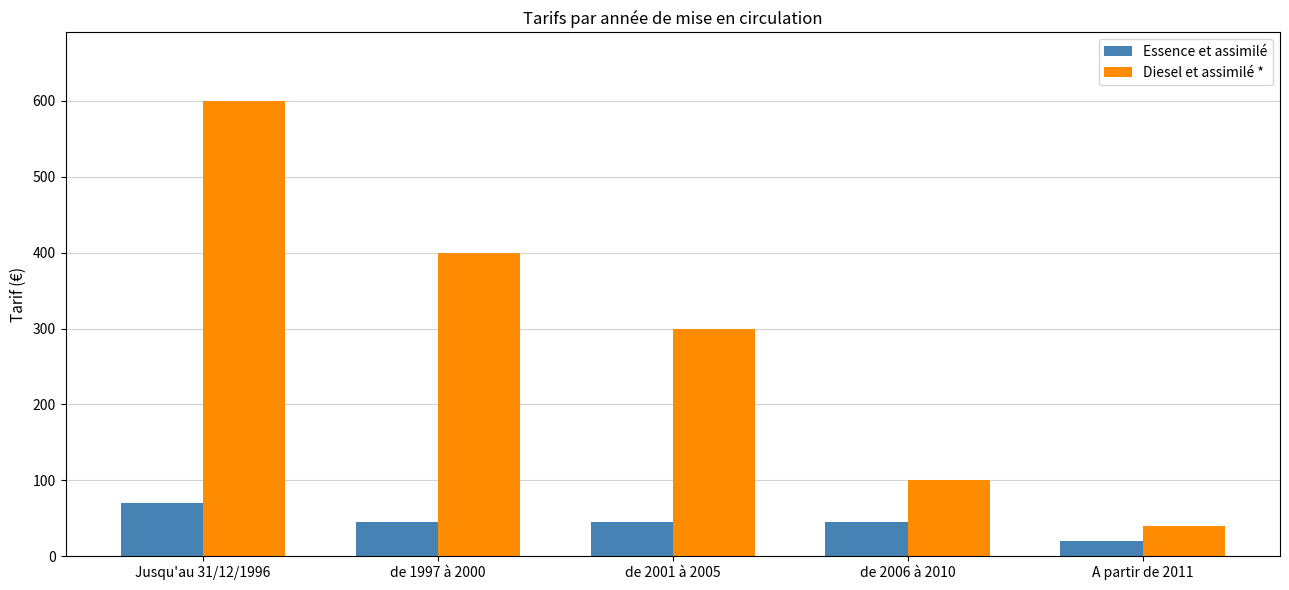

What is the value of the Essence et assimilé bar at the 3rd from the left?

45